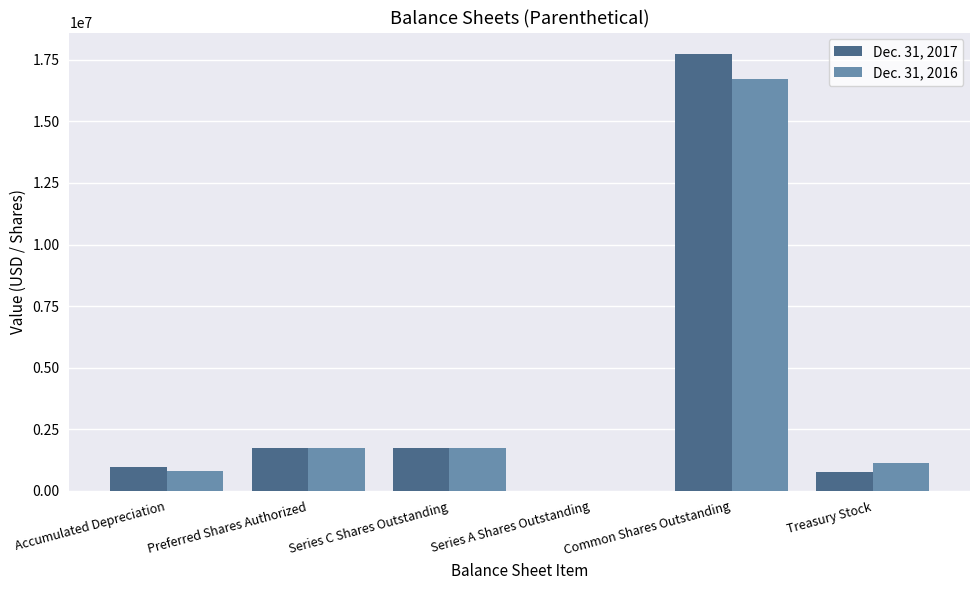

Reading left to right, what are all the values shown in this chart?

Dec. 31, 2017: Accumulated Depreciation=974994	Preferred Shares Authorized=1733221	Series C Shares Outstanding=1733221	Series A Shares Outstanding=1000	Common Shares Outstanding=17722825	Treasury Stock=778980
Dec. 31, 2016: Accumulated Depreciation=821132	Preferred Shares Authorized=1733221	Series C Shares Outstanding=1733221	Series A Shares Outstanding=1000	Common Shares Outstanding=16722825	Treasury Stock=1112313